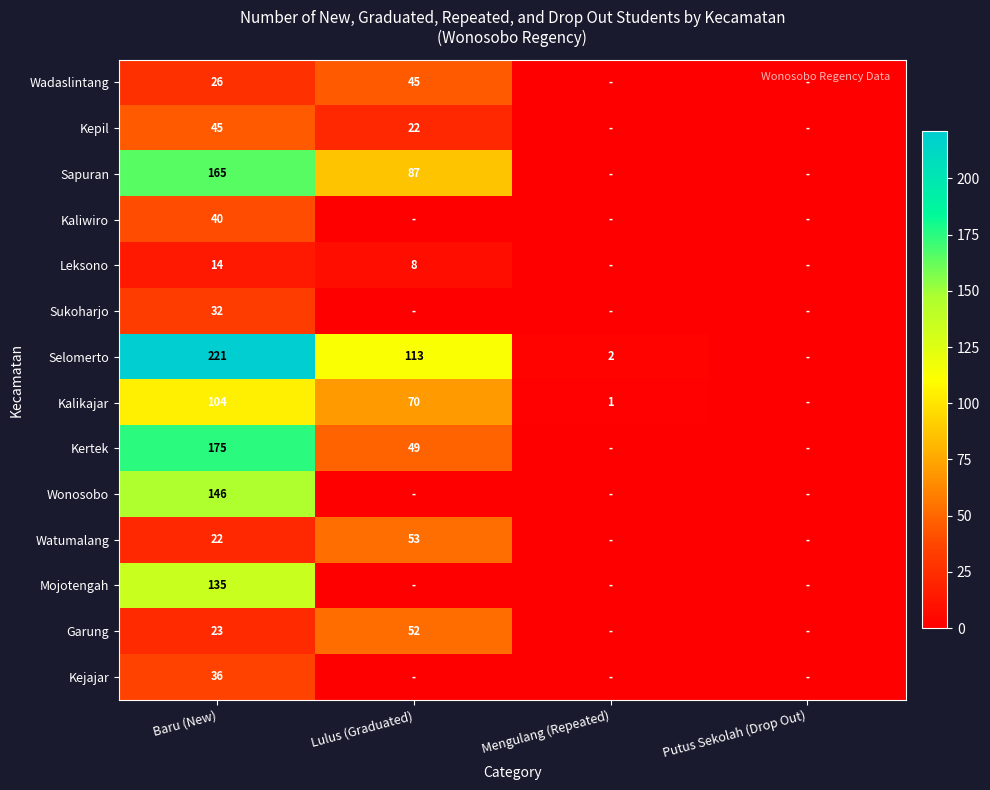

What is the spread (max minus min) of values at Baru (New)?

207